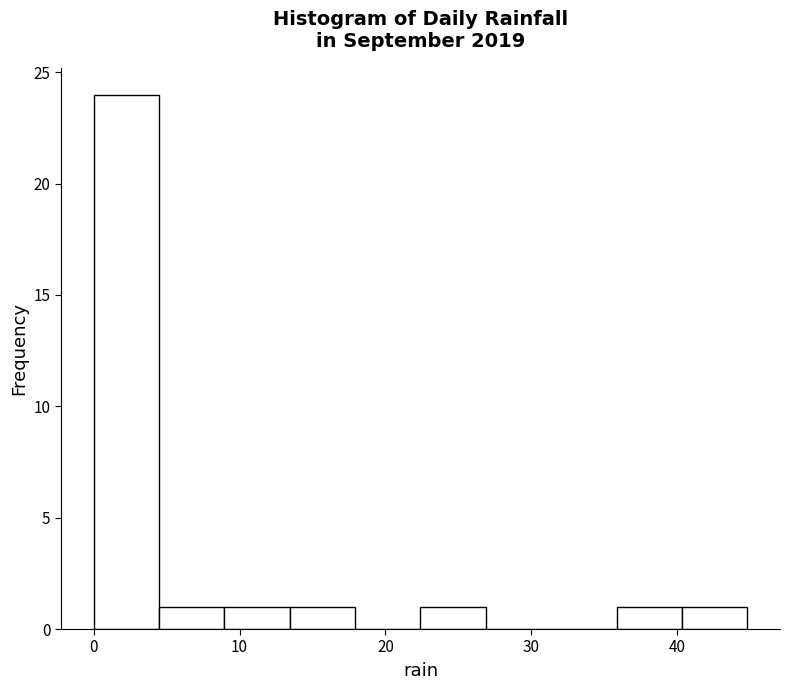

How tall is the bar that spans 13 to 18 on the x-axis? Neither the bar edges nor the heights are printed on the chart, so give them approximately, as read against the axes.

1